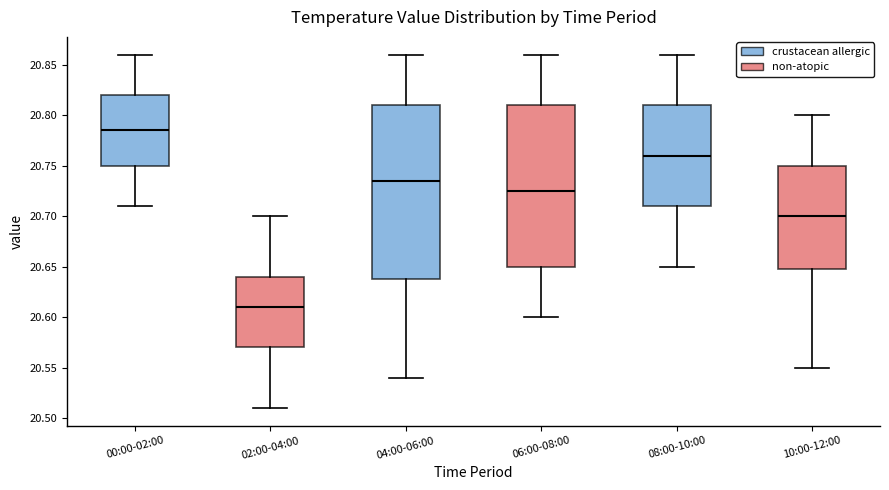

Which box's median line is the highest?

00:00-02:00